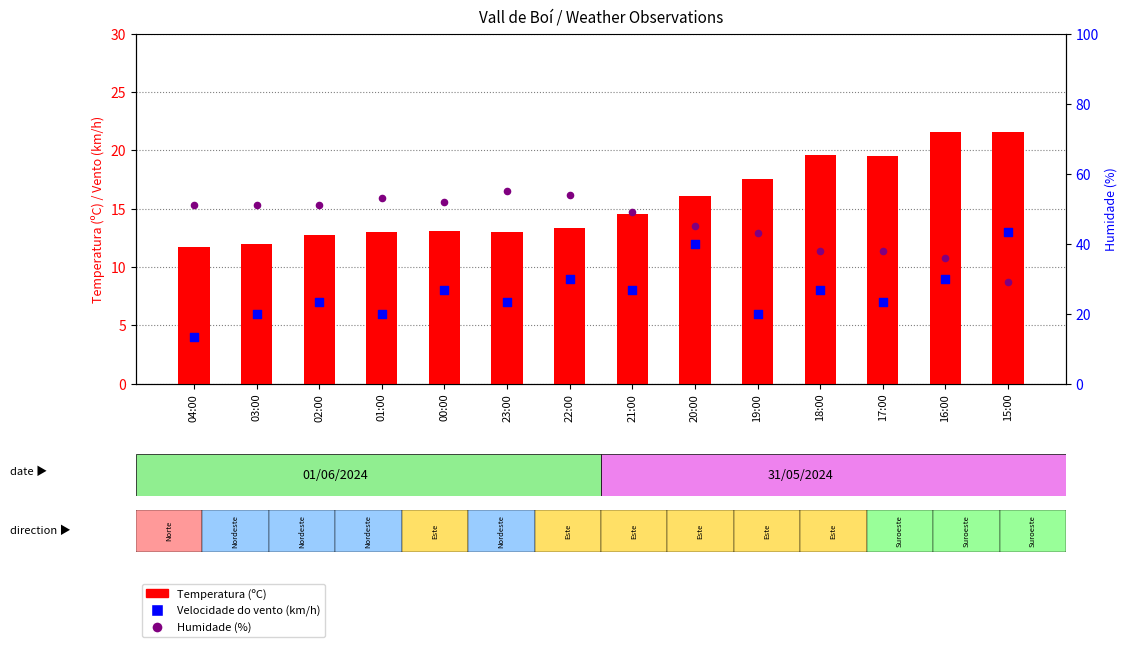

Is the value of Velocidade do vento (km/h) at 15:00 greater than the value of Humidade (%) at 19:00?

No